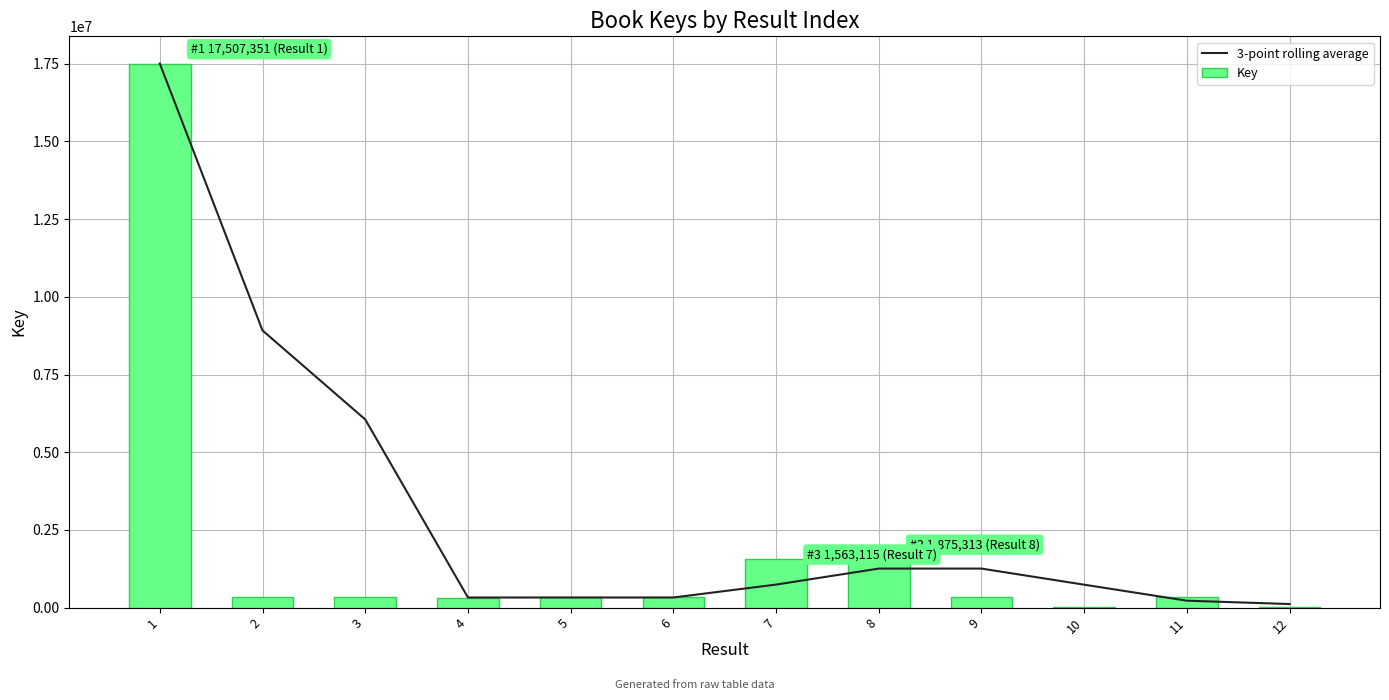

Rank the series at 5 from lowest to highest value.

3-point rolling average, Key